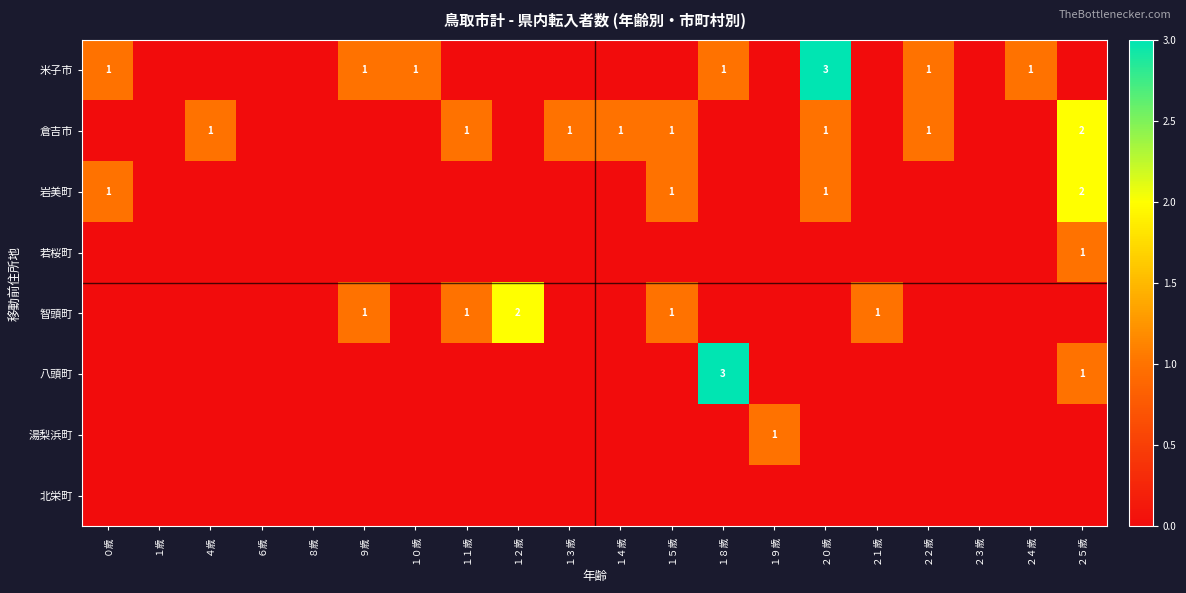

True or false: 岩美町 has a value of 2 at ０歳.

False